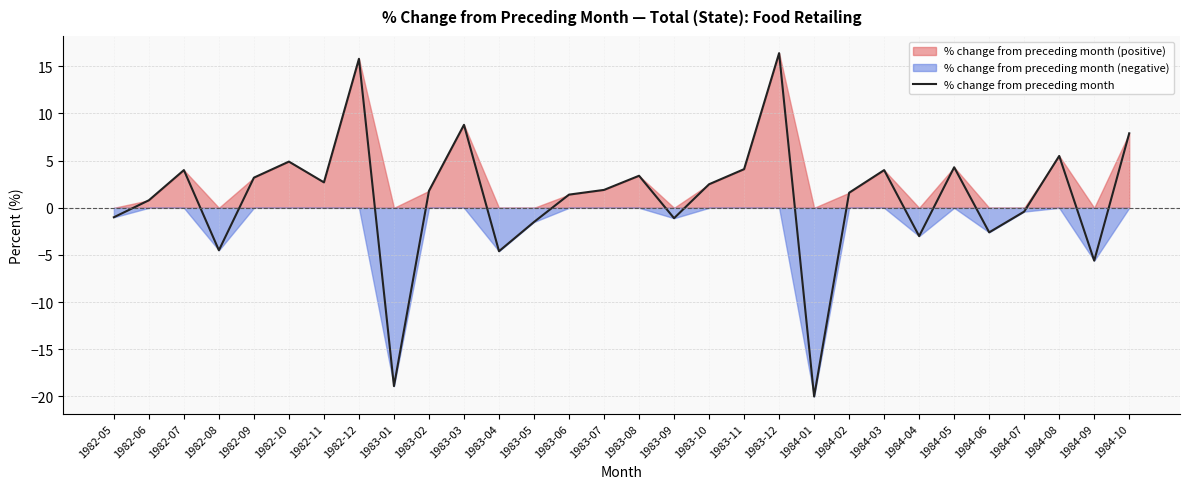

Count the number of values greater than 1.

18